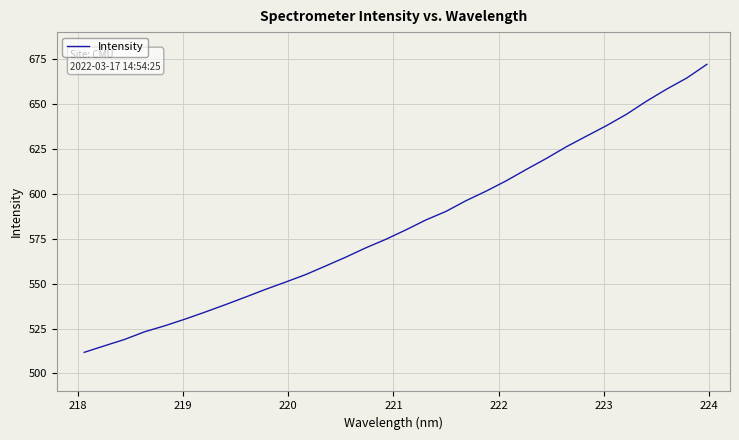

Count the number of categories in the chart.

32